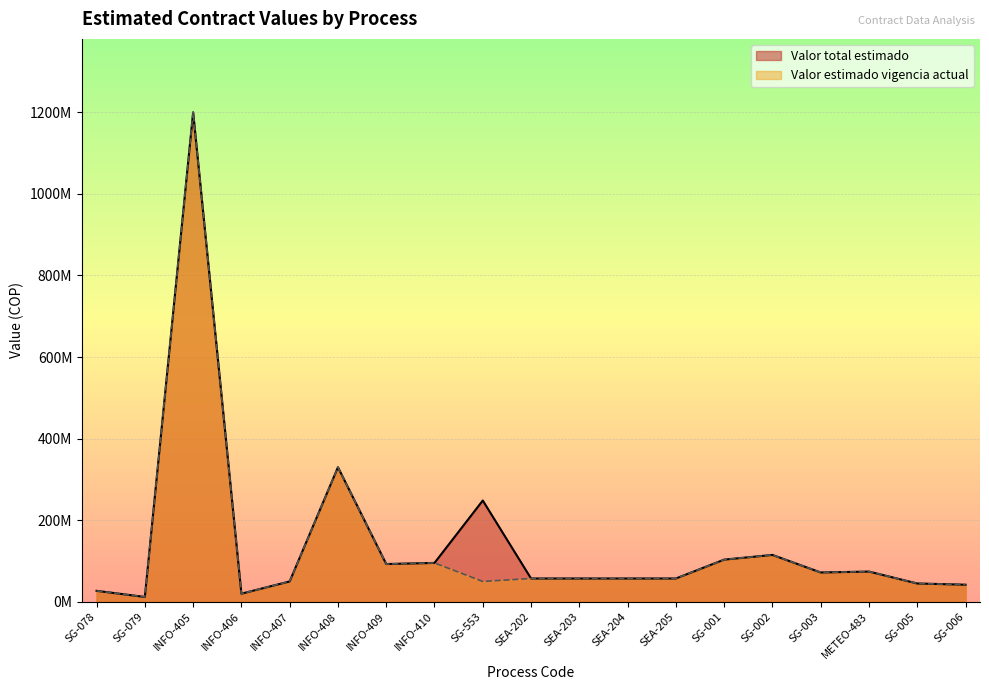

How many data points in Valor total estimado are above 57236000?

9